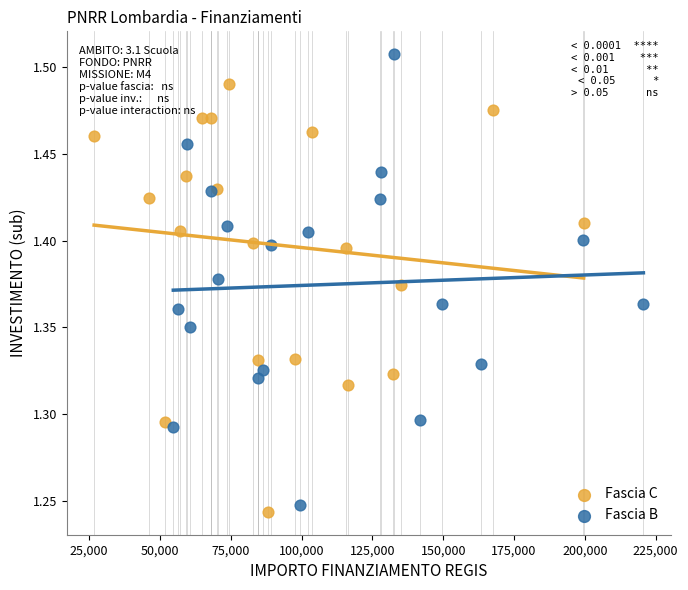

Which series has the largest Y range (max minus min)?

Fascia B